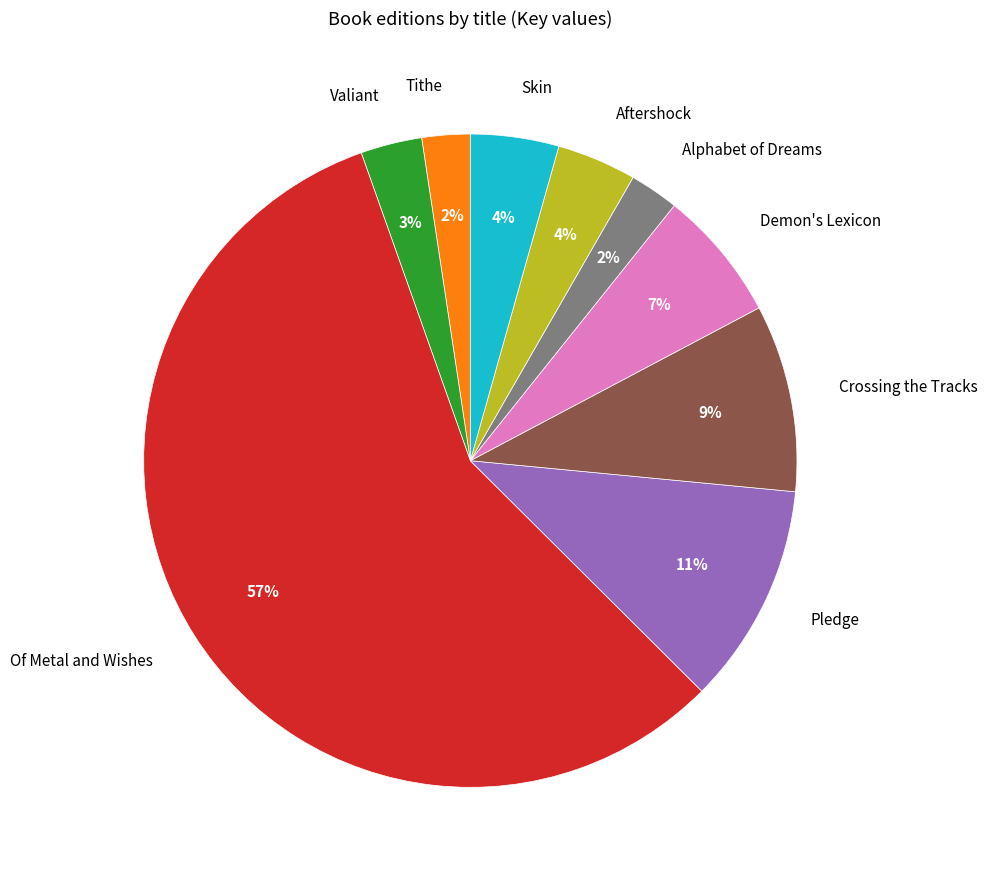

To the nearest percent, what is the average slice percentage?

11%